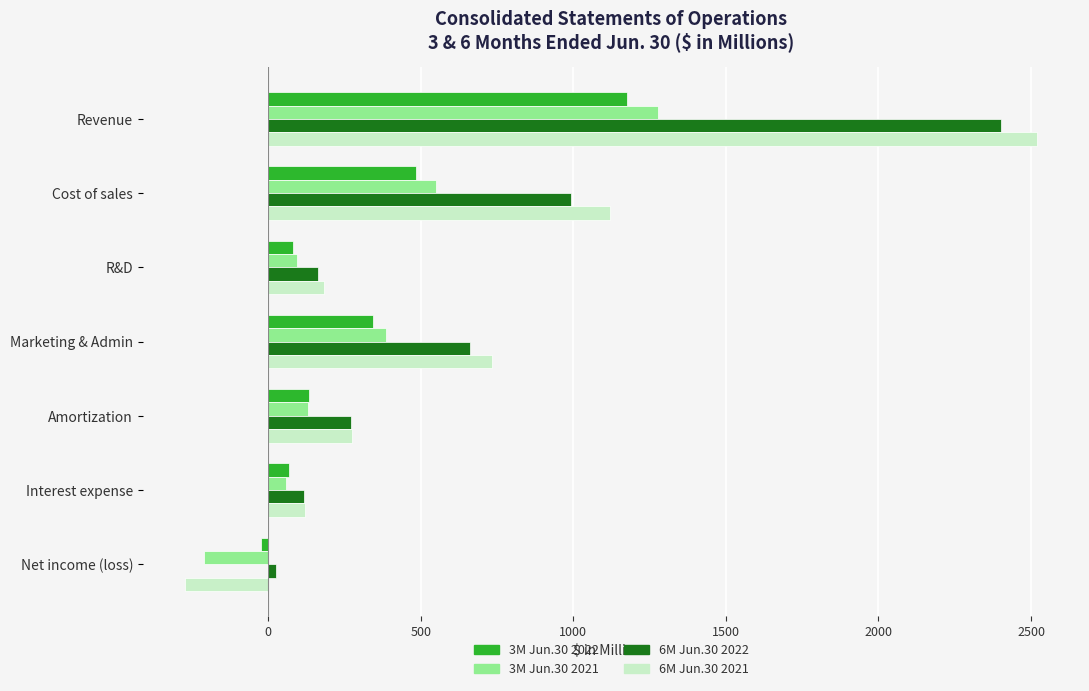

What is the difference between the highest and lowest values at Marketing & Admin?

390